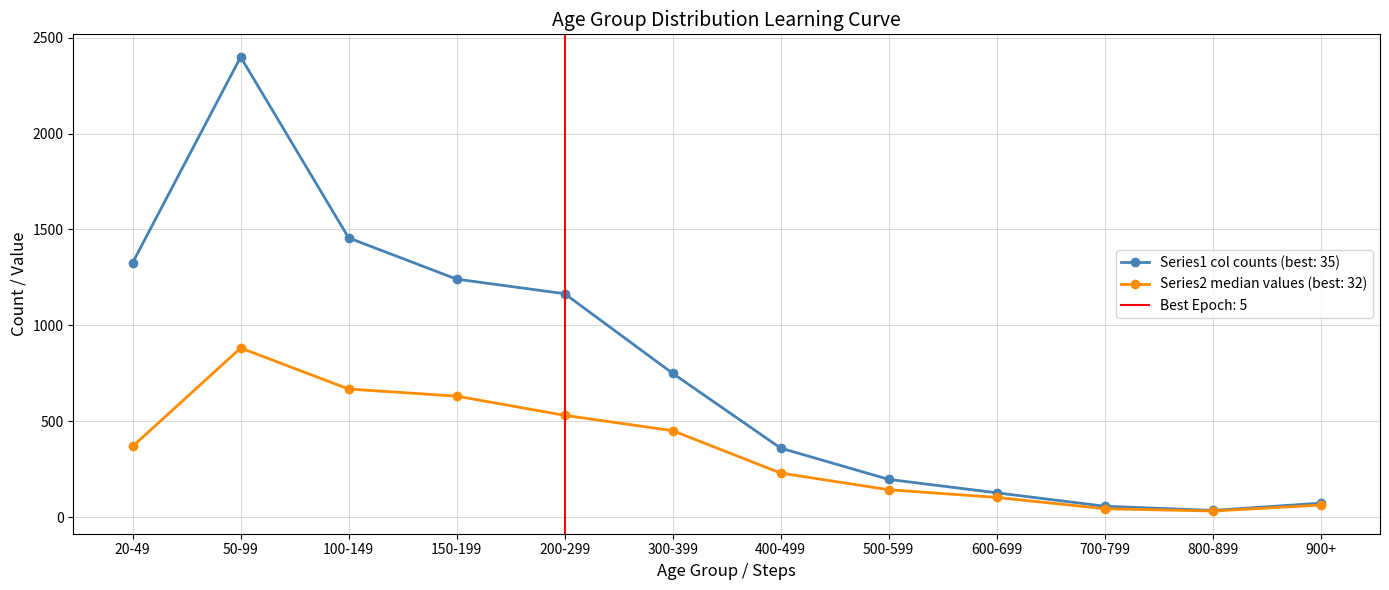

What is the average value of the Series2 (median values) series?

346